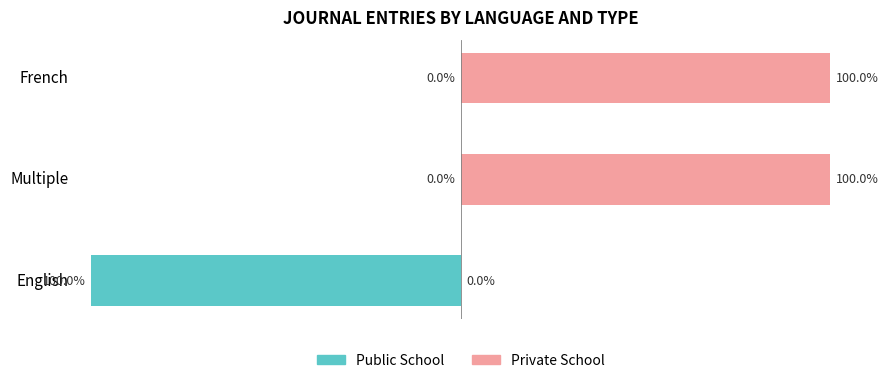

How many bars are there in total?

6